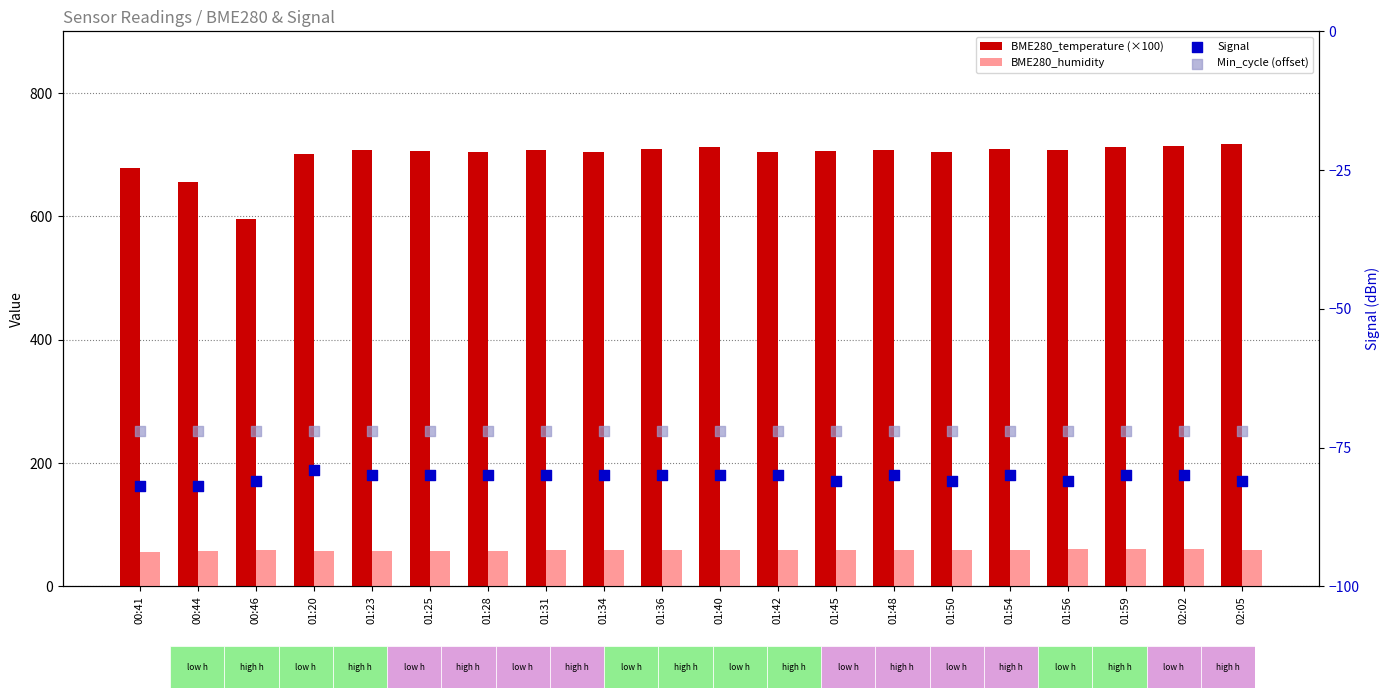

Which series has the largest Y range (max minus min)?

BME280_temperature (×100)